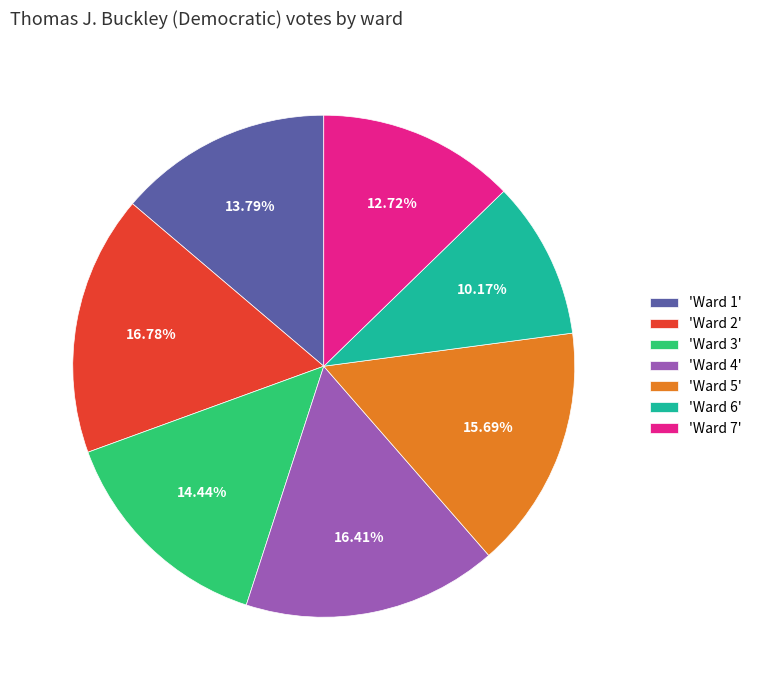

Does 'Ward 1' represent more than half of the total?

No